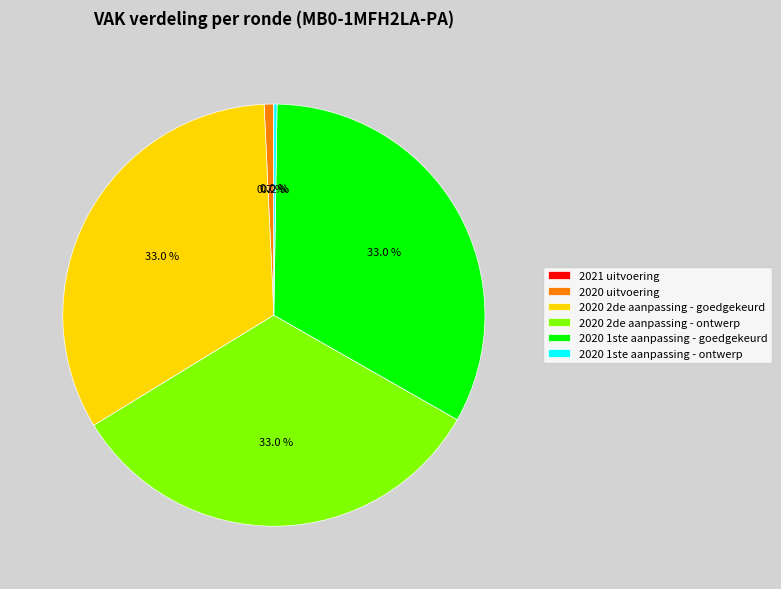

To the nearest percent, what percentage of the pie is 2020 2de aanpassing - ontwerp?

33%